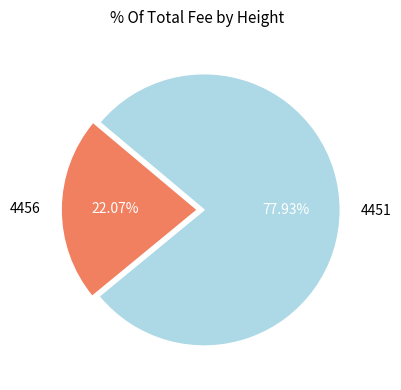

What percentage is the 4451 slice, to the nearest percent?

78%